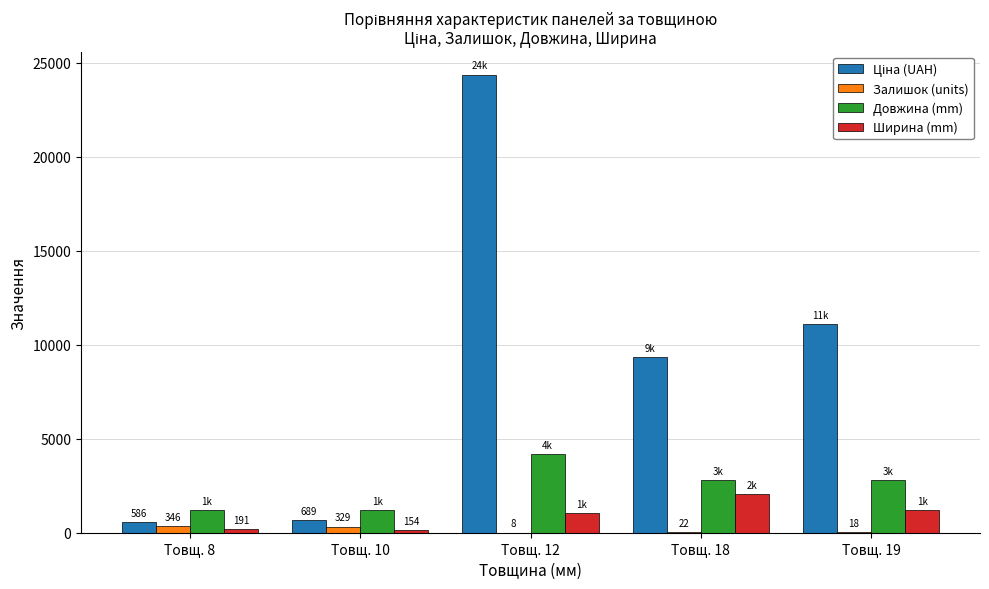

The value of Довжина (mm) at Товщ. 12 is 4200.0. True or false?

True